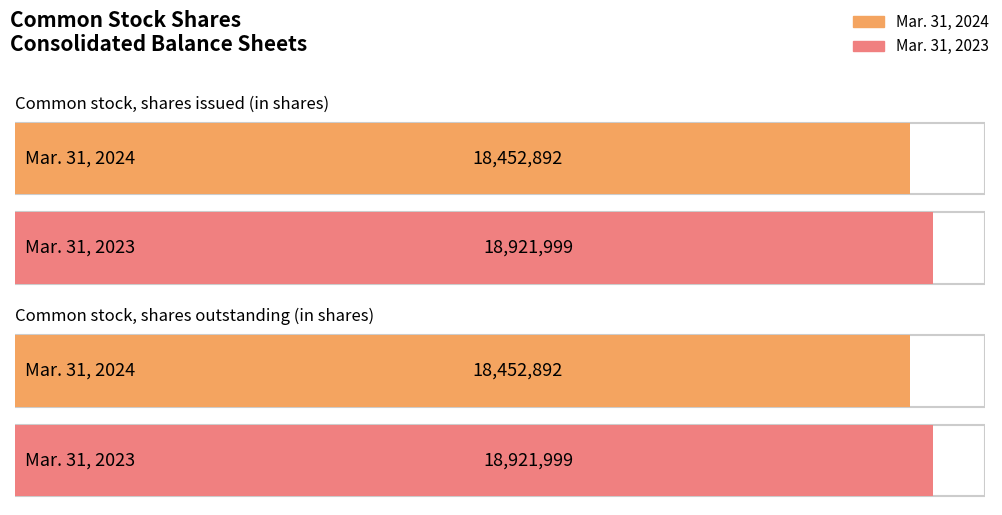

How many categories are shown in the chart?

2